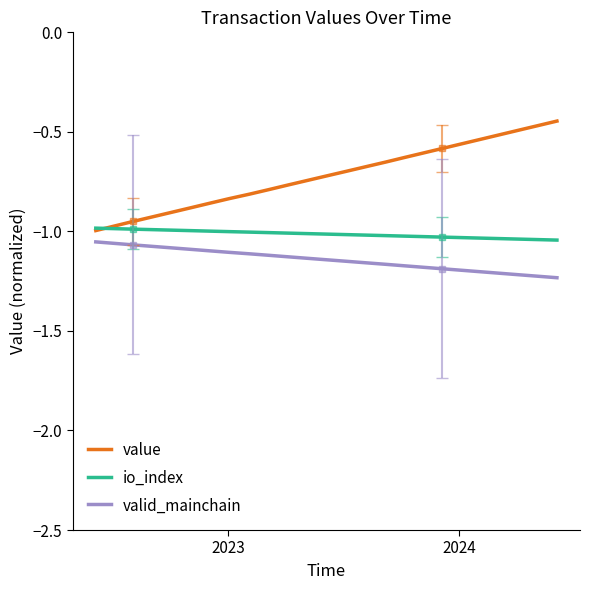

True or false: value and valid_mainchain intersect in this chart.

False